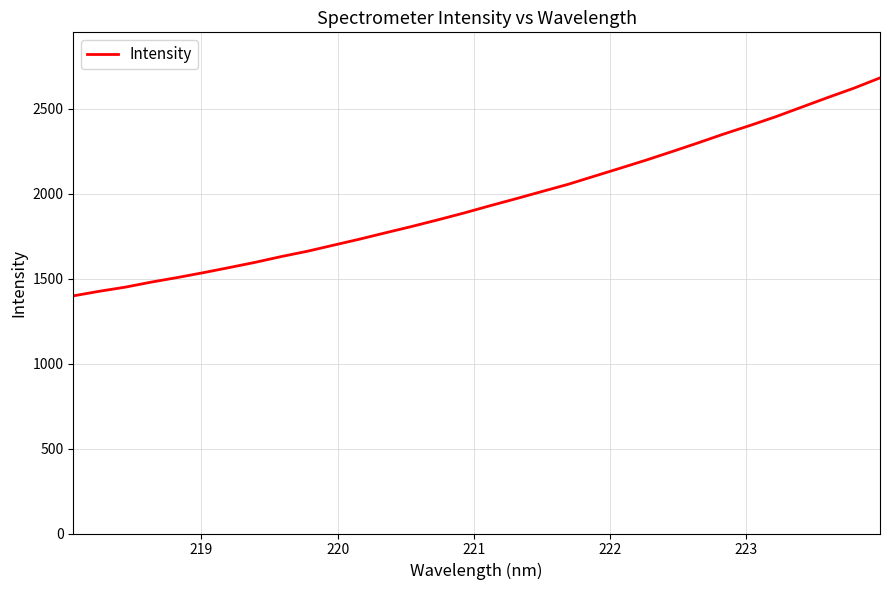

What is the minimum value shown in the chart?

1397.9